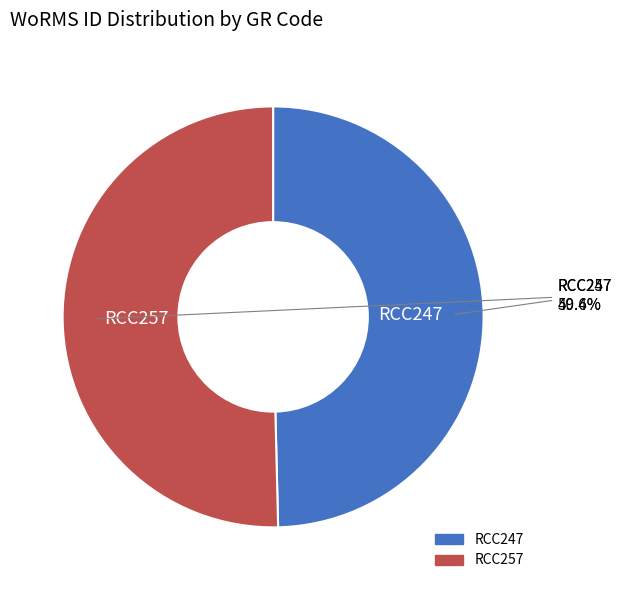

Is it true that RCC247 is 40% of the pie?

False